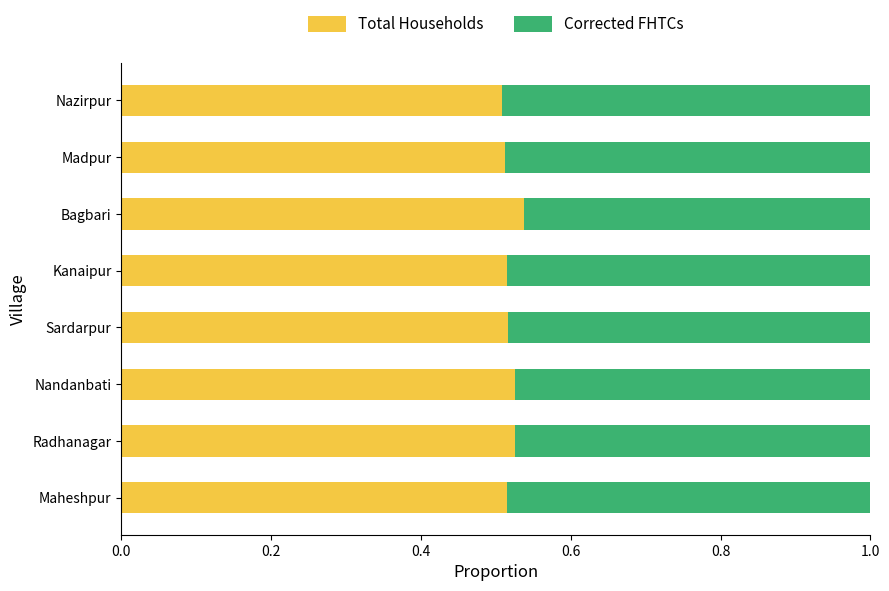

True or false: Total Households has a value of 0.3 at Radhanagar.

False